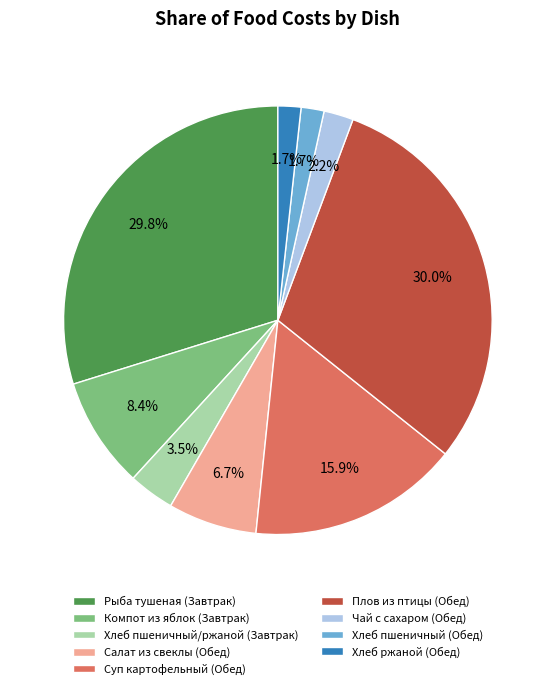

What percentage is the Рыба тушеная (Завтрак) slice, to the nearest percent?

30%